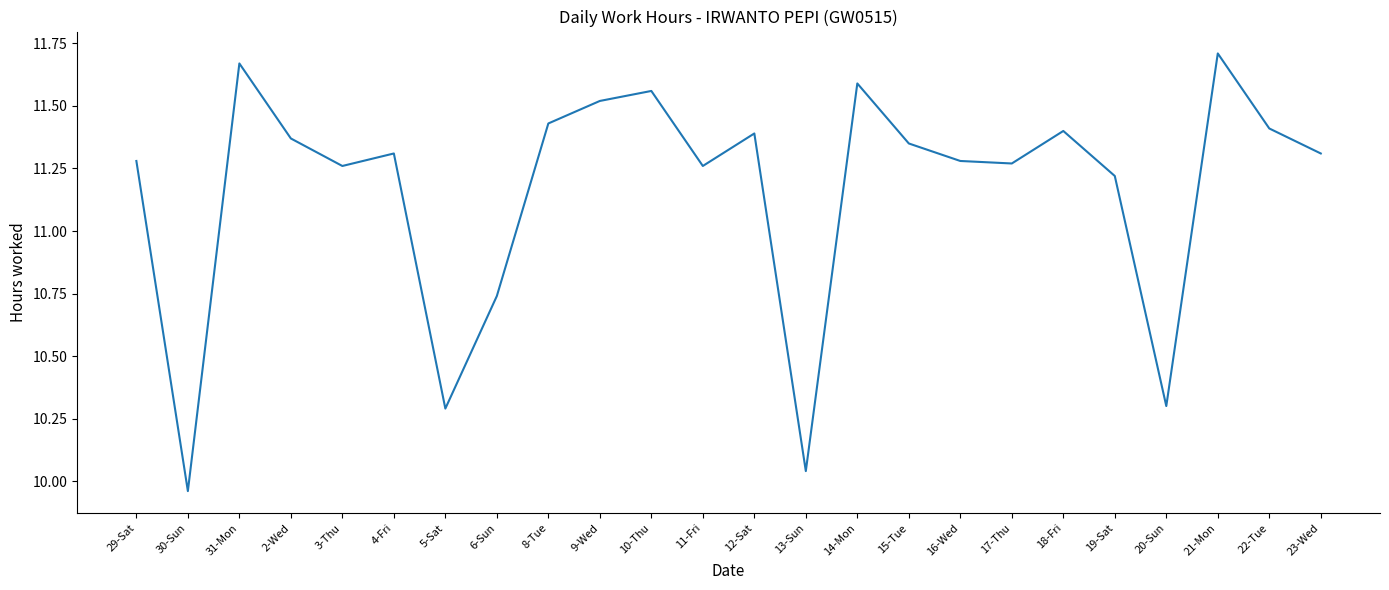

What position from the left is 19-Sat?

20